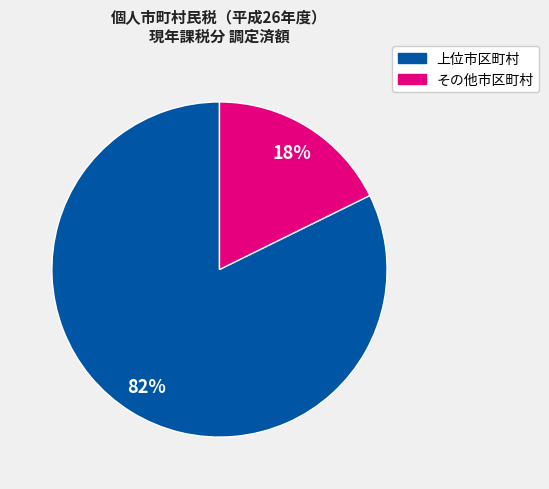

To the nearest percent, what is the average slice percentage?

50%